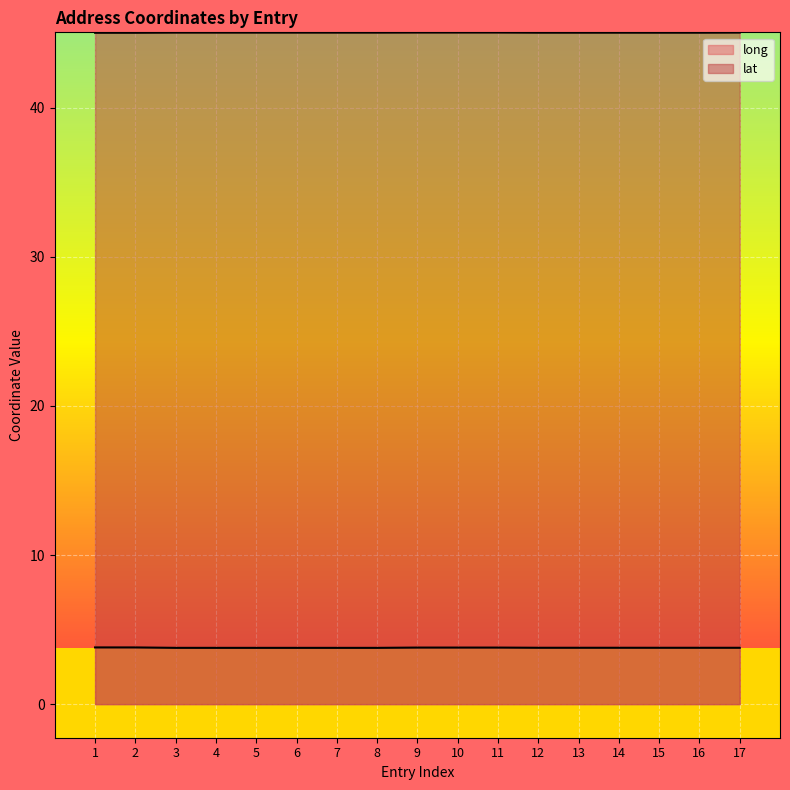

Which series has the widest spread of values?

long